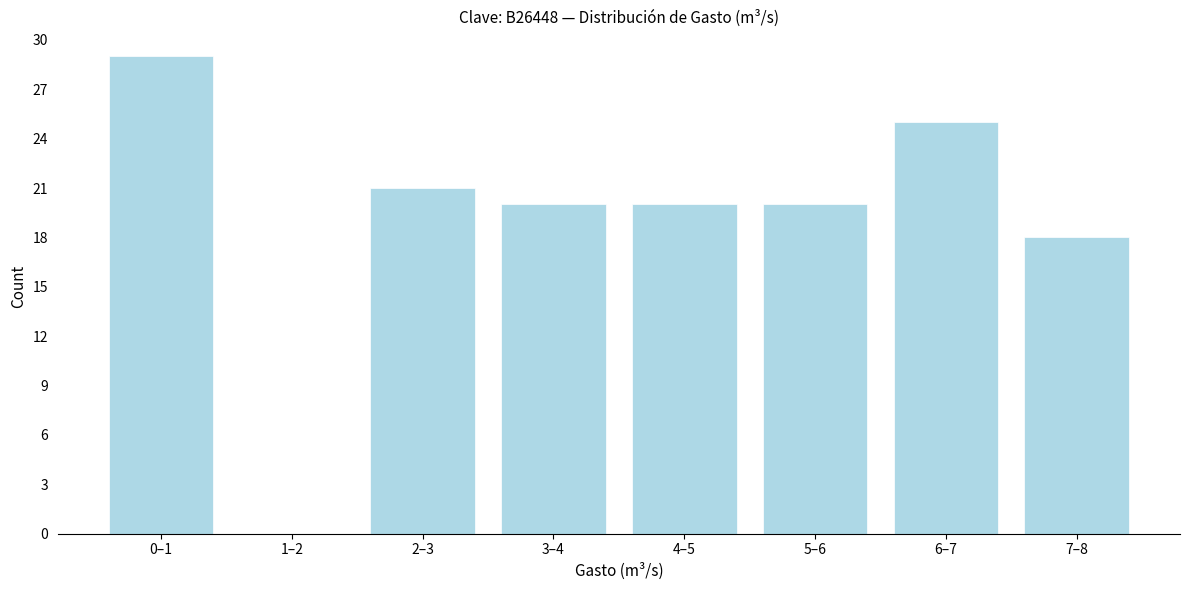

Reading left to right, what are all the values shown in this chart?

0–1=29	1–2=0	2–3=21	3–4=20	4–5=20	5–6=20	6–7=25	7–8=18